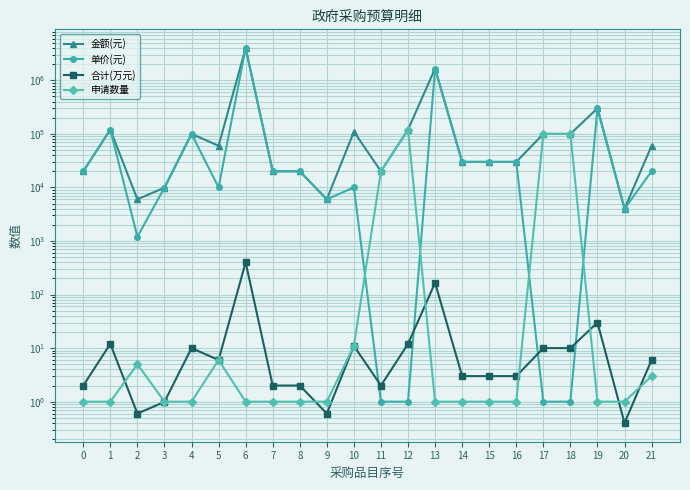

How many lines are shown in the chart?

4